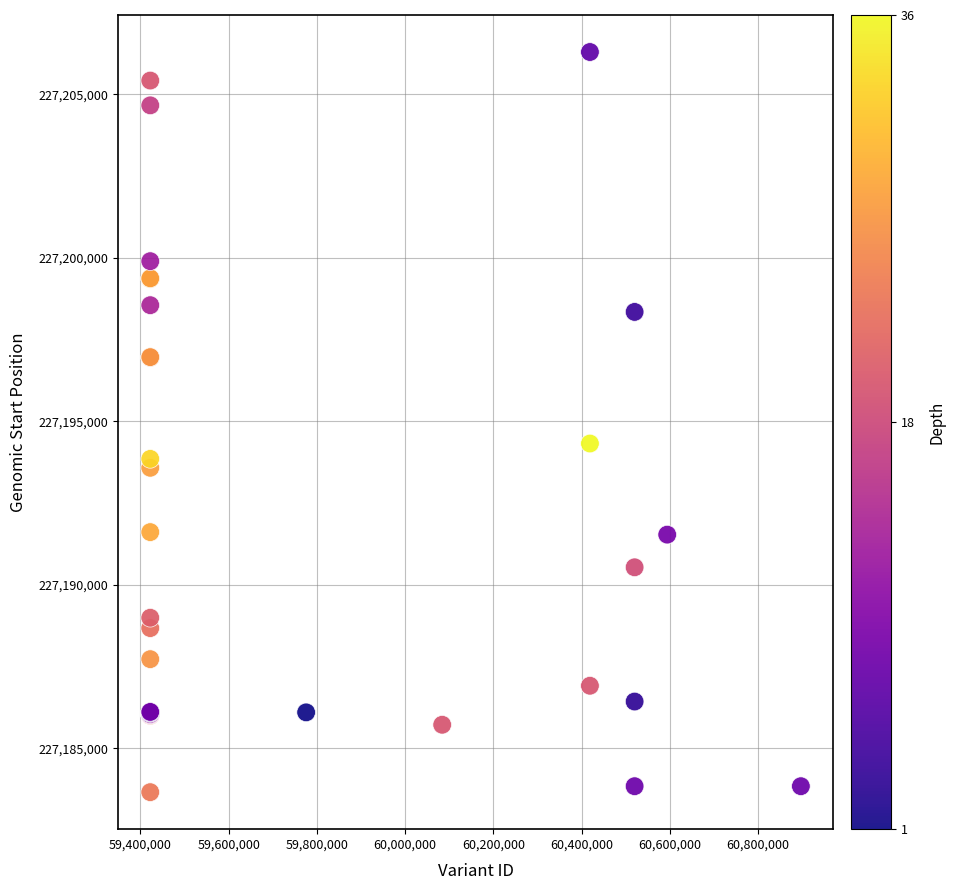

What Y value in the scatter plot is closest to 227194978?

227194323